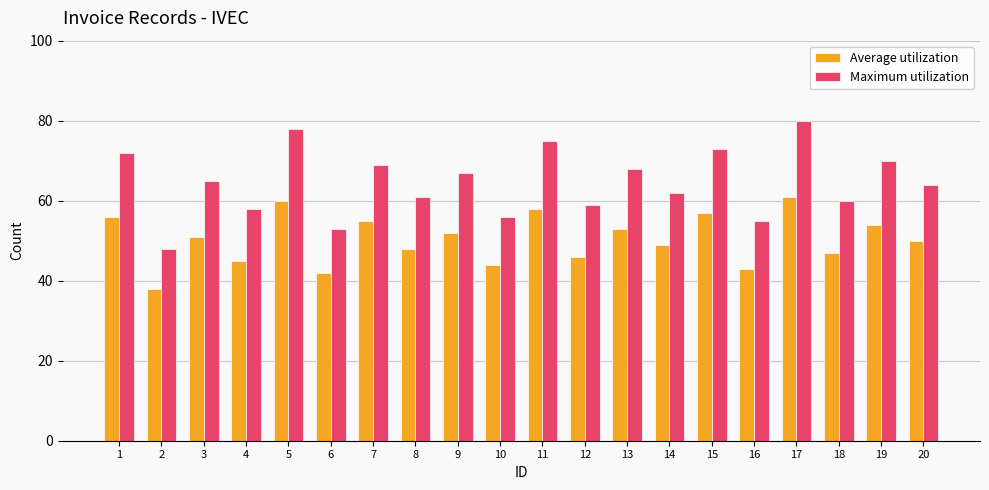

At which label does Average utilization reach its peak?

17